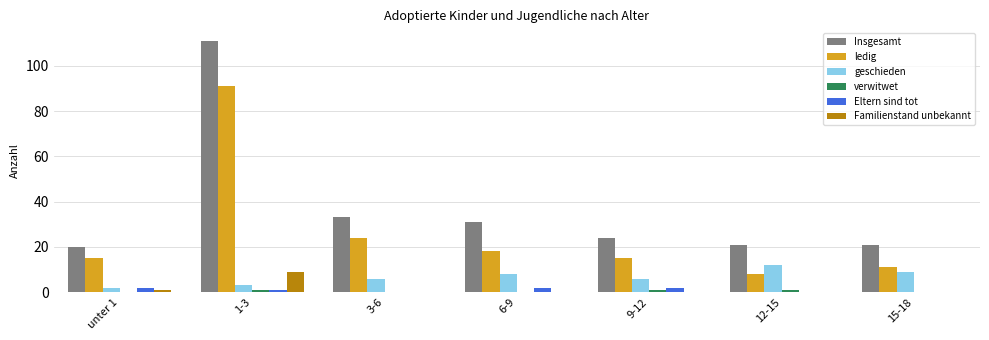

Is it true that ledig equals 8 at 12-15?

True